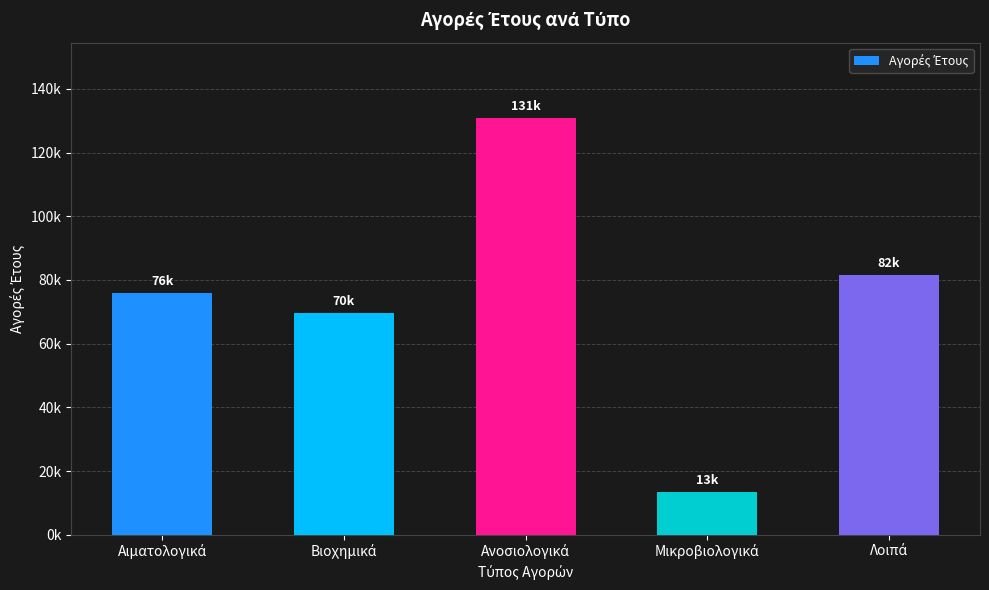

What is the maximum value shown in the chart?

130951.9